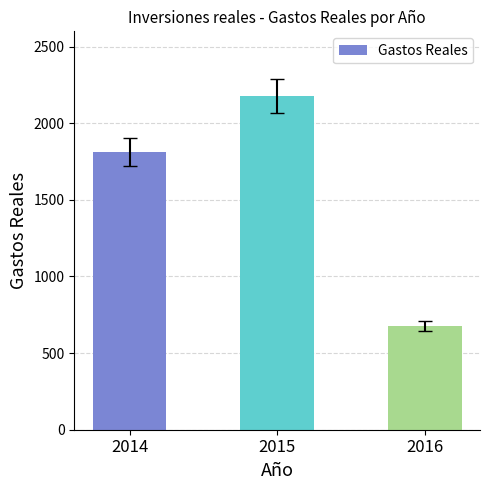

Reading right to left, extract all data points from this chart.

675	2178	1815